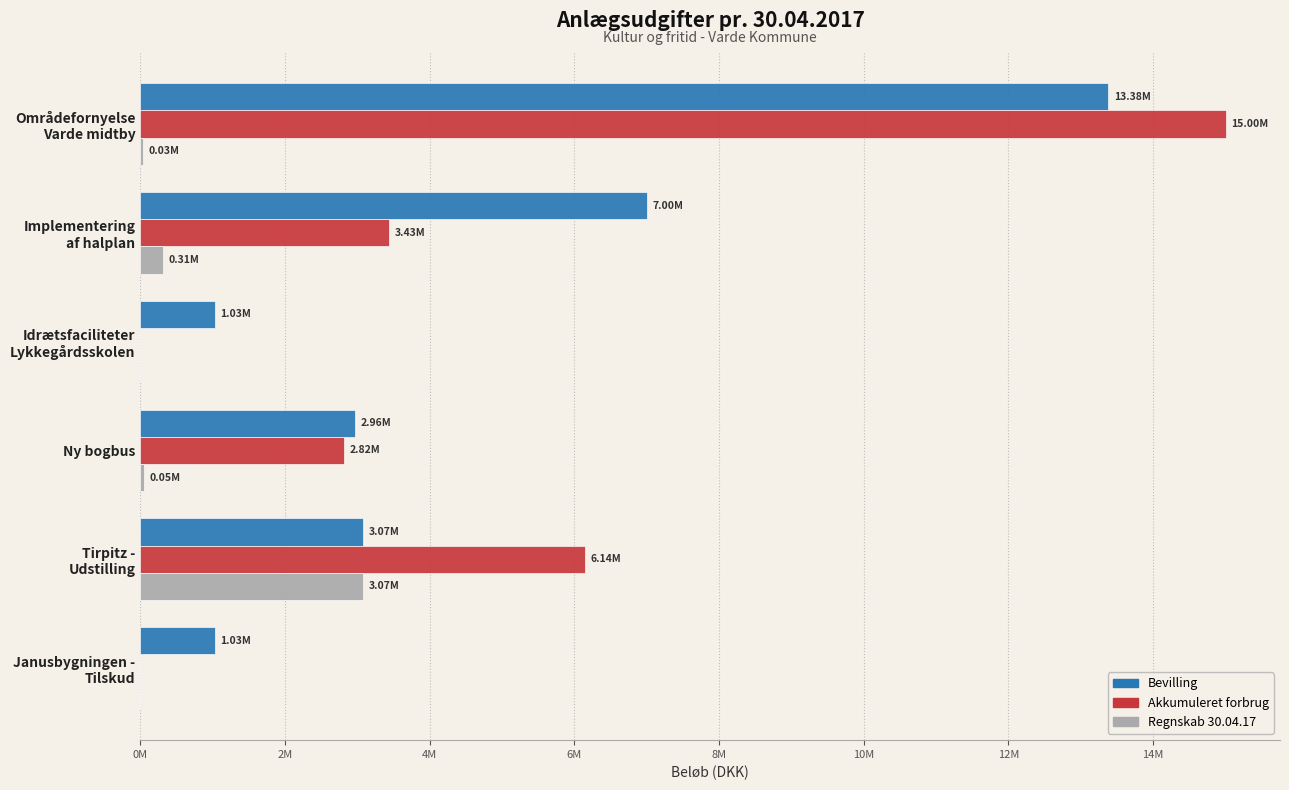

What is the value of the Regnskab 30.04.17 bar at the 2nd from the left?

308250.0